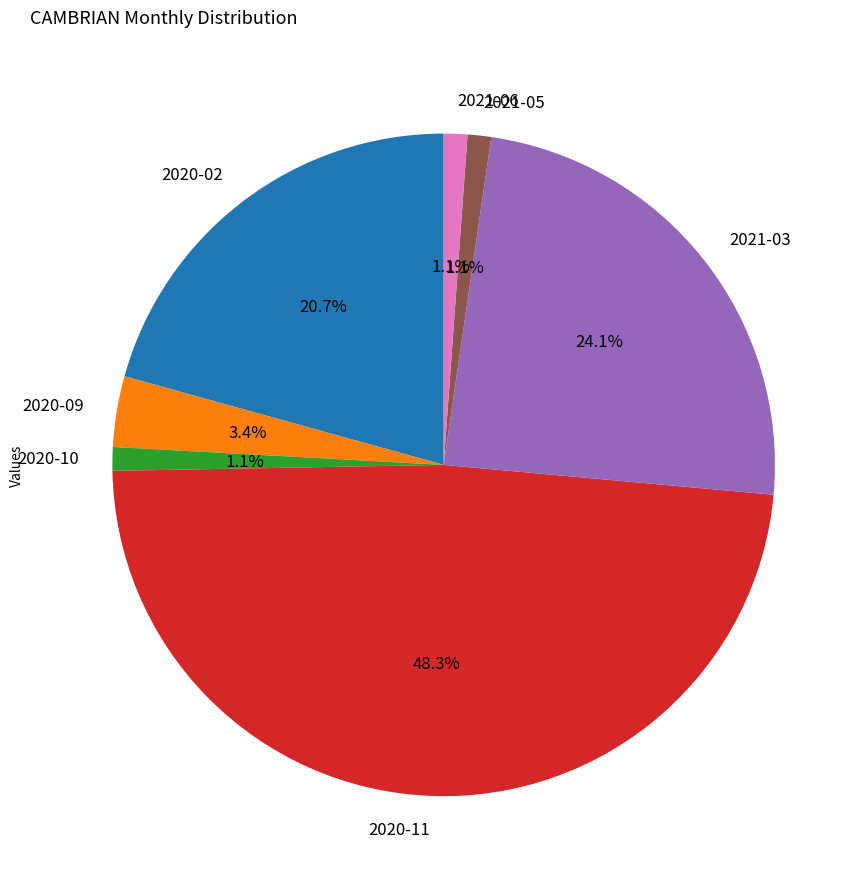

Is there any slice that represents more than half of the pie?

No